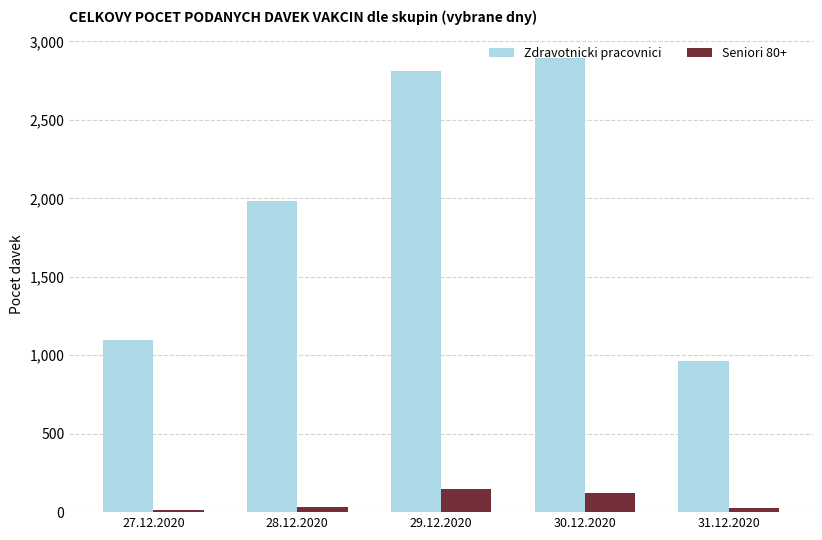

What is the minimum value for Seniori 80+?

16